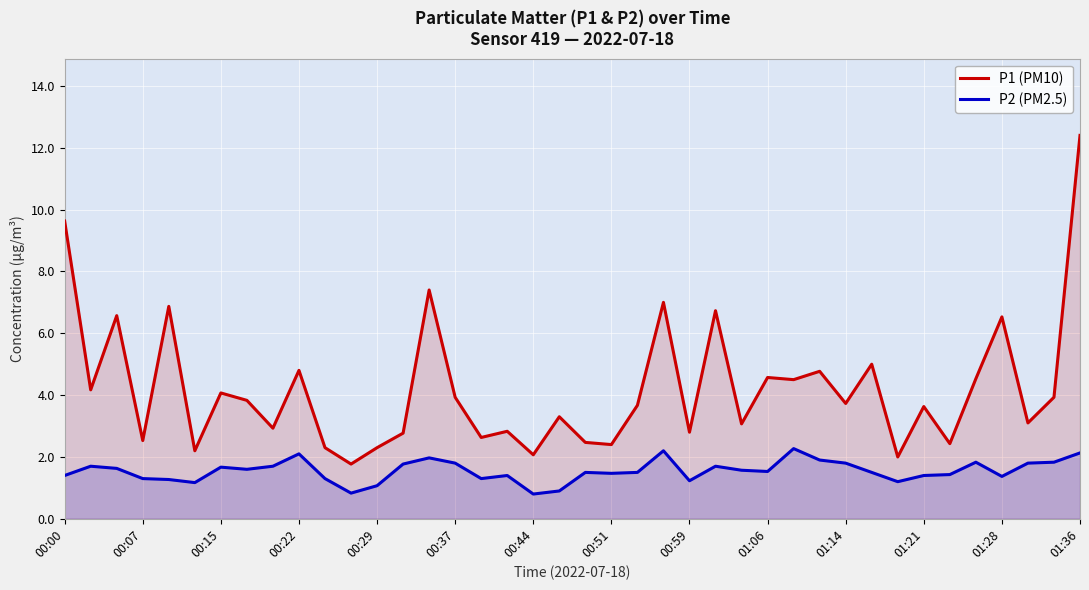

How many series are shown in this chart?

2